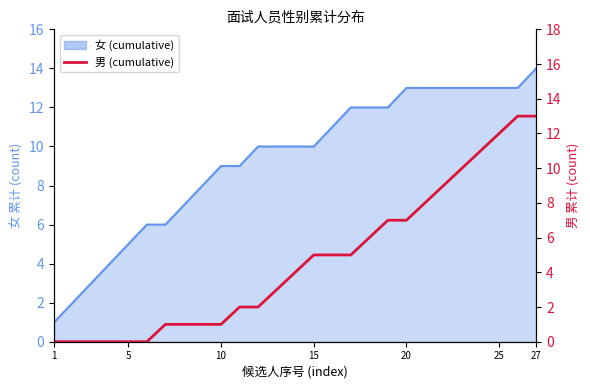

True or false: the data shows 13 at 20.

False